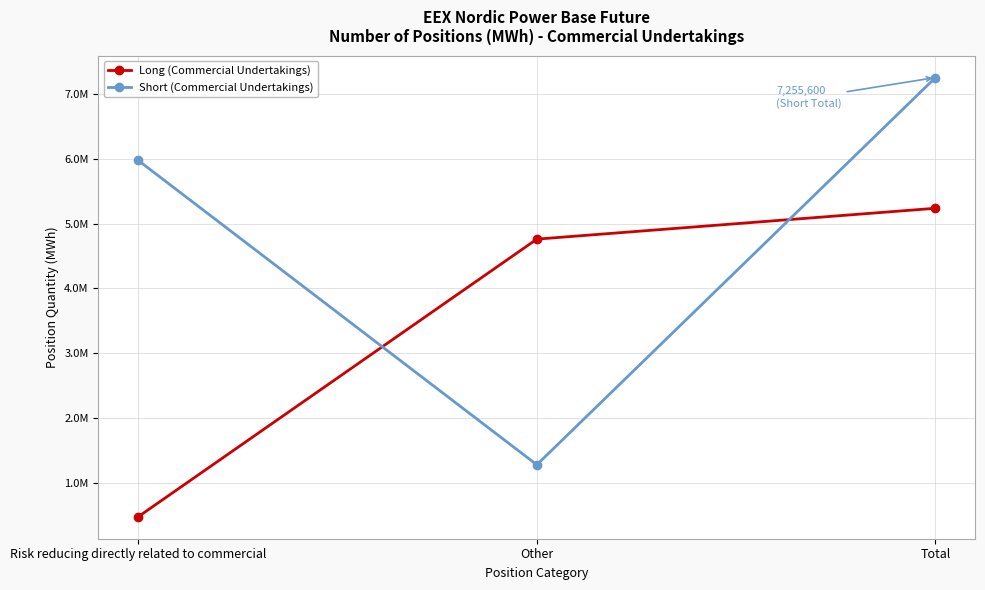

What position from the right is Other?

2